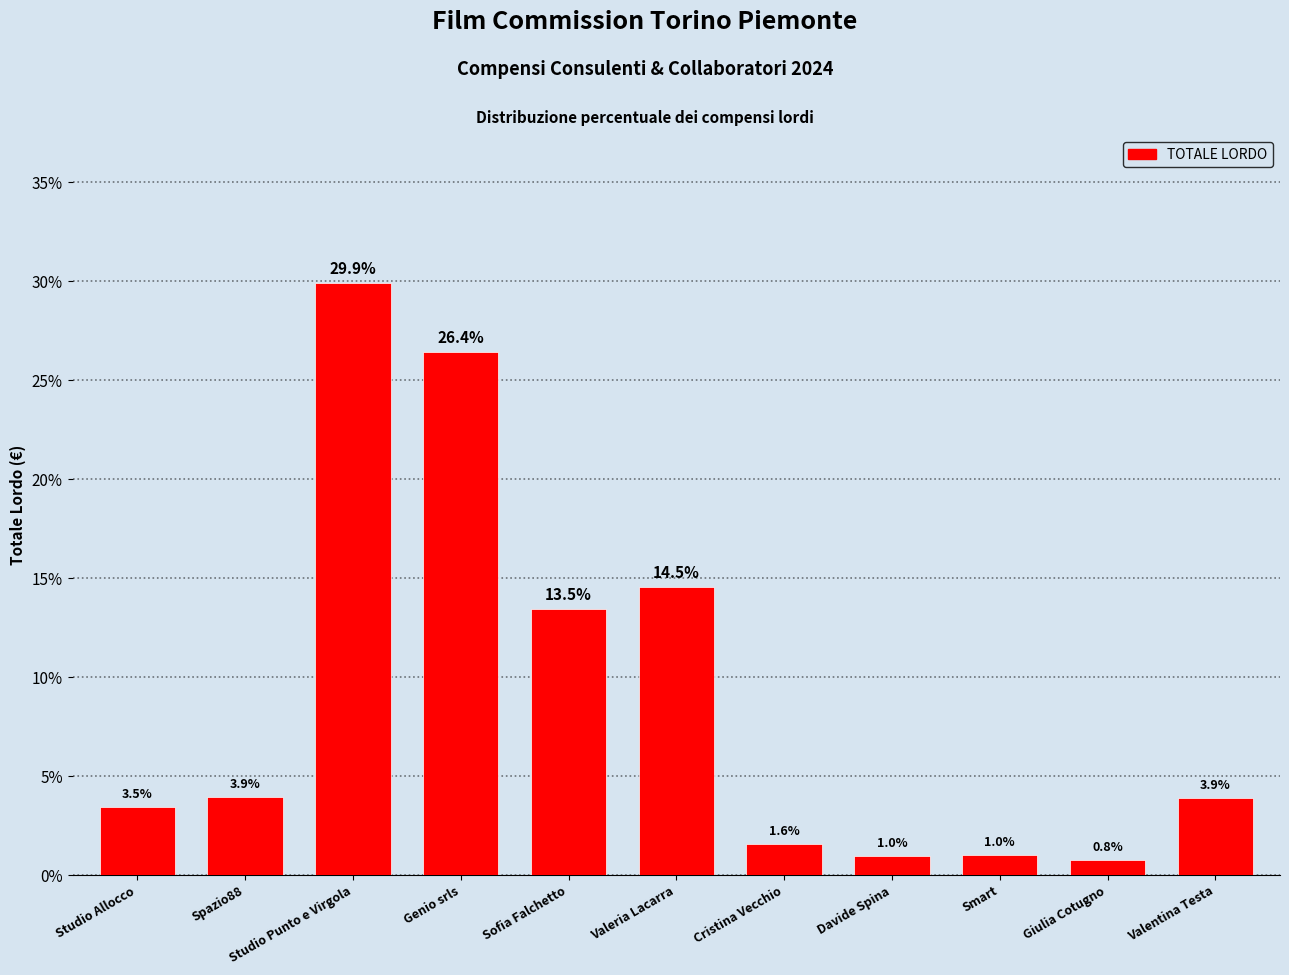

What is the label of the 7th bar from the left?

Cristina Vecchio